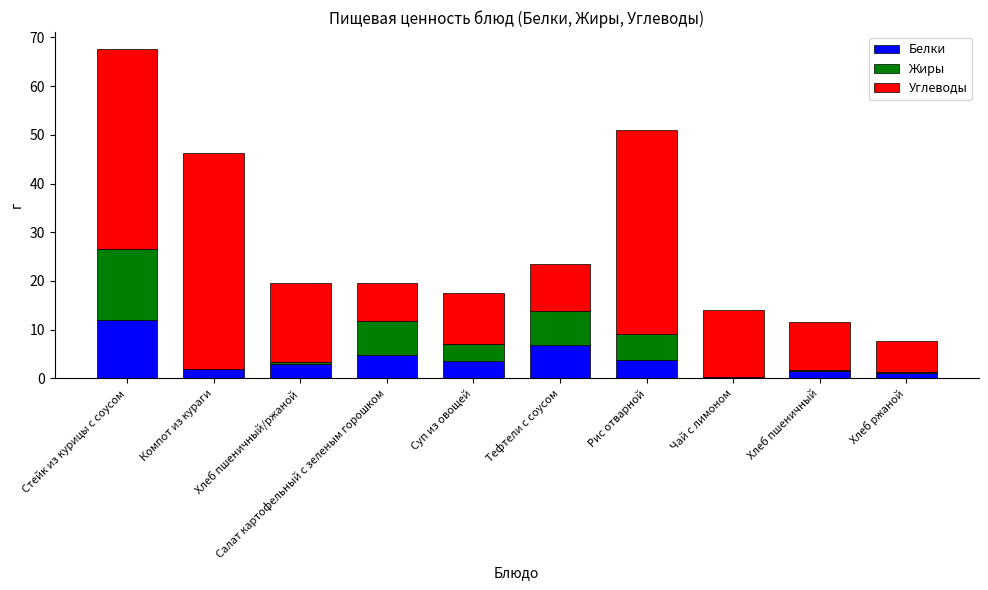

Which category has the highest value in the Белки series?

Стейк из курицы с соусом